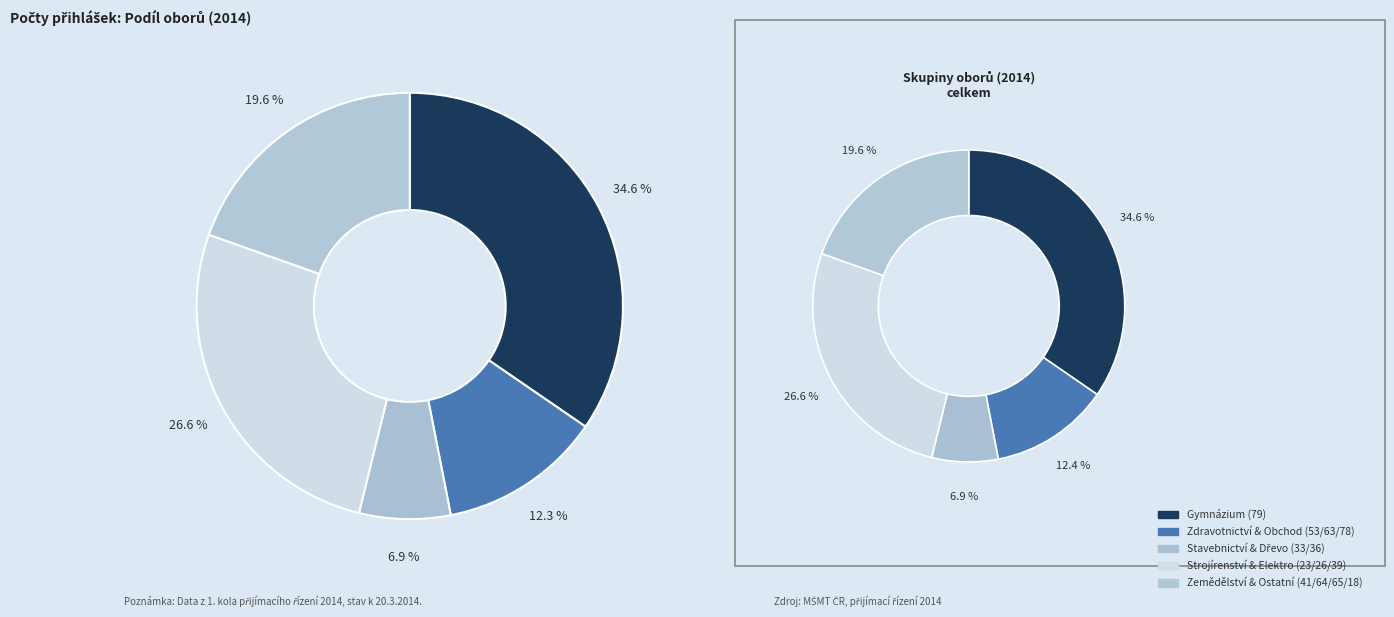

The 79-41-K/61 slice represents 13% of the pie. True or false?

False